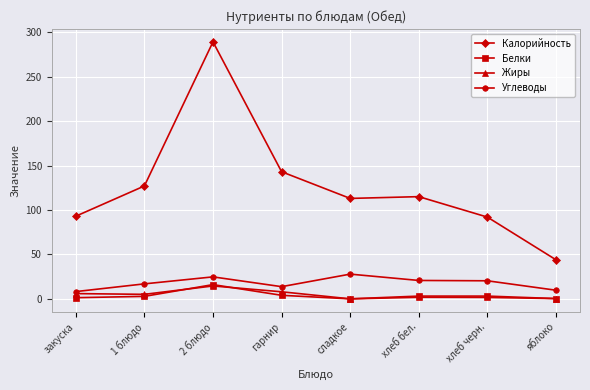

Does the chart have visible grid lines?

Yes